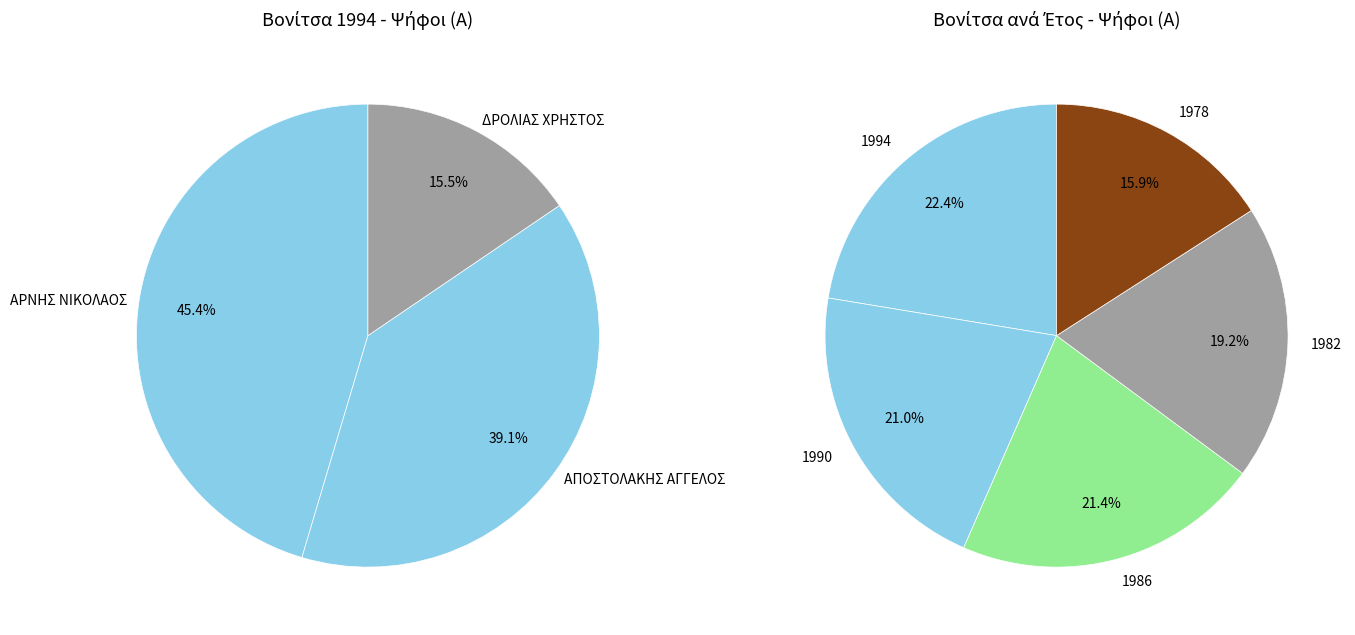

Rank the categories by value from lowest to highest.

1978, 1982, 1990, 1986, 1994